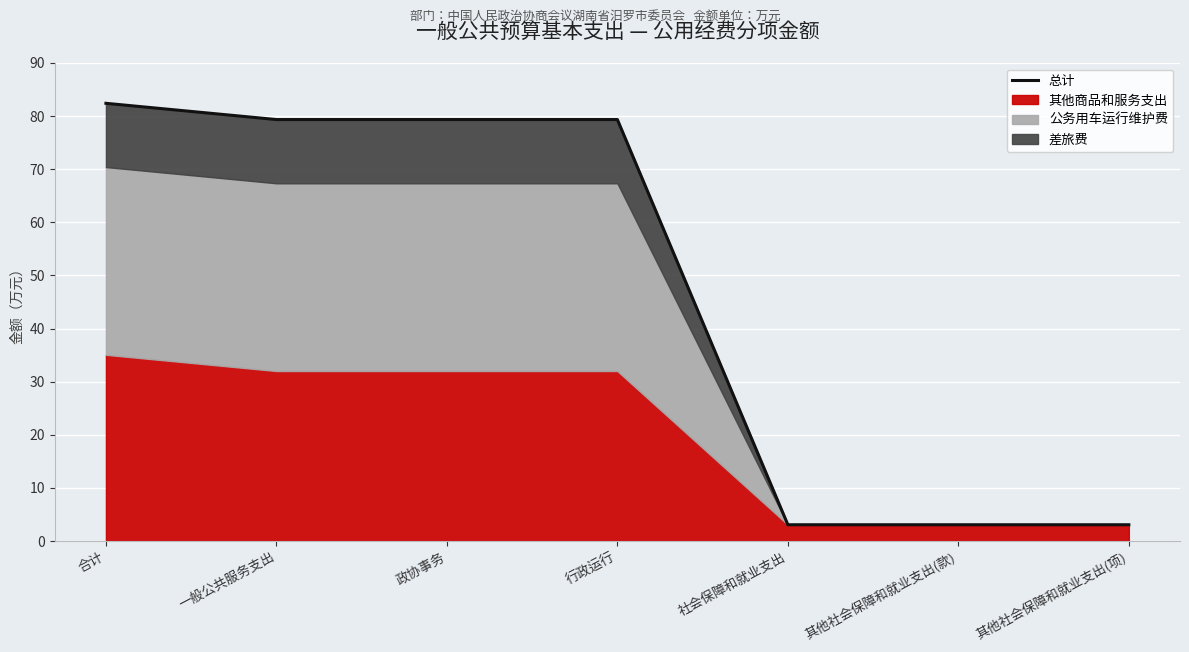

What value does the data have at 政协事务?

79.4